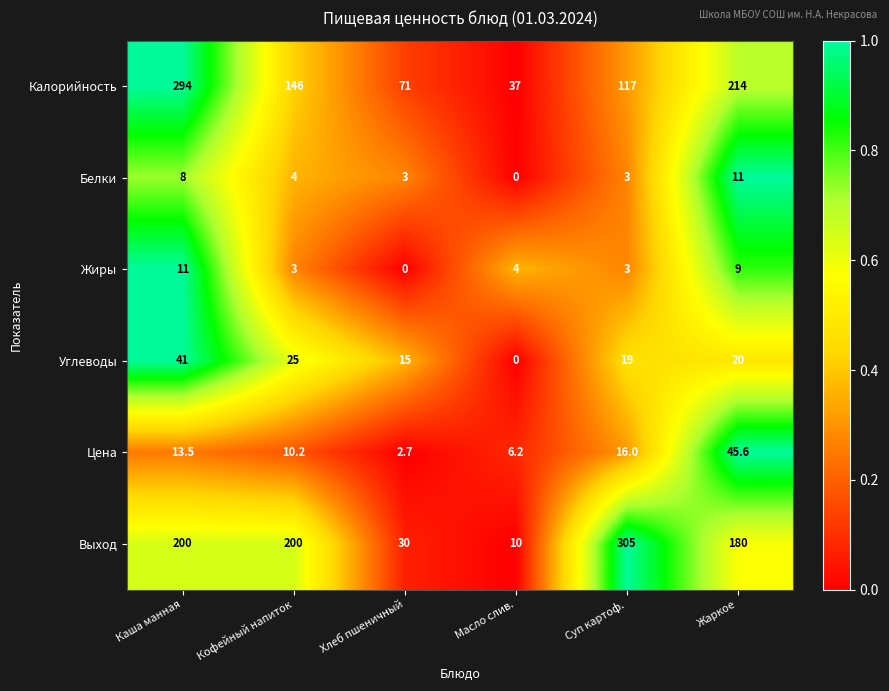

The Цена series shows 10.2 at Кофейный напиток. True or false?

True